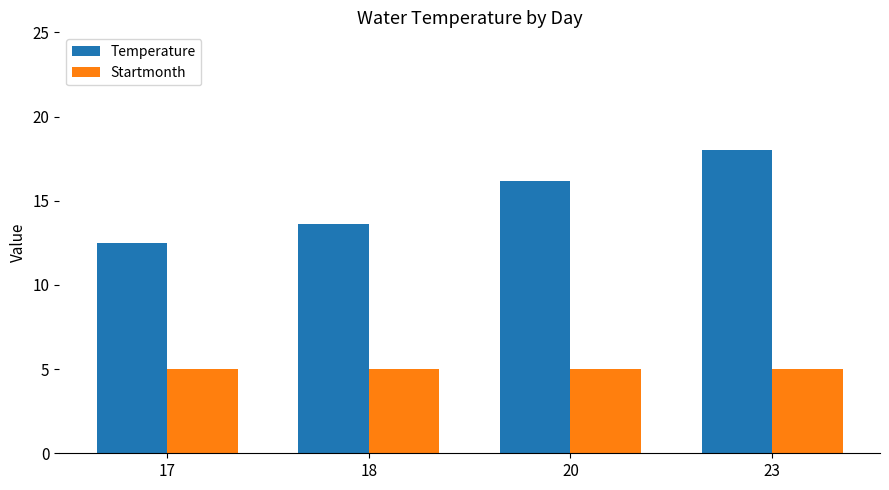

Reading left to right, list all the values displayed in this chart.

Temperature: 17=12.5	18=13.6	20=16.2	23=18.0
Startmonth: 17=5.0	18=5.0	20=5.0	23=5.0